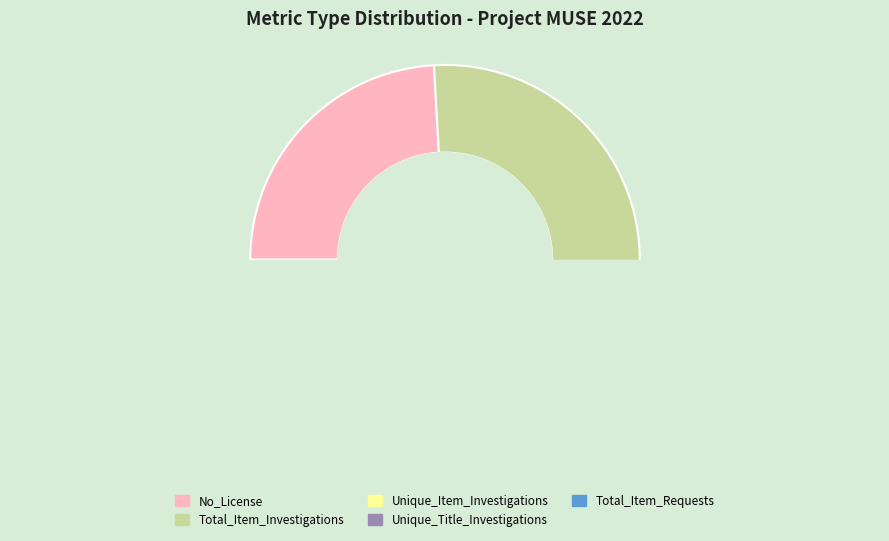

Is it true that Total_Item_Requests is 13% of the pie?

False